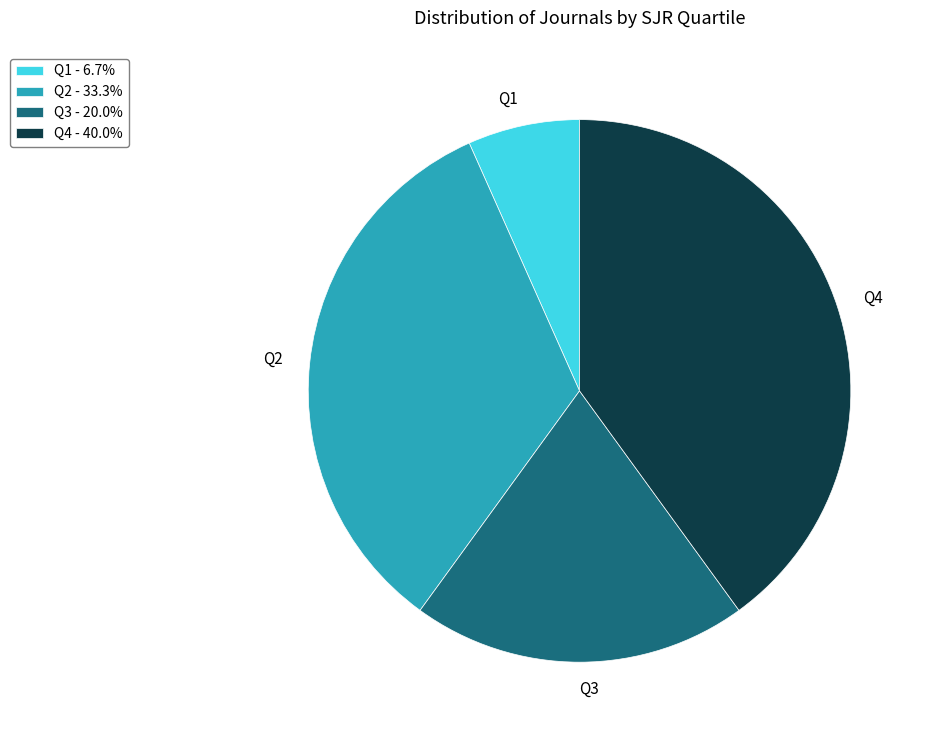

Do Q2 - 33.3% and Q1 - 6.7% together represent more than half of the pie?

No